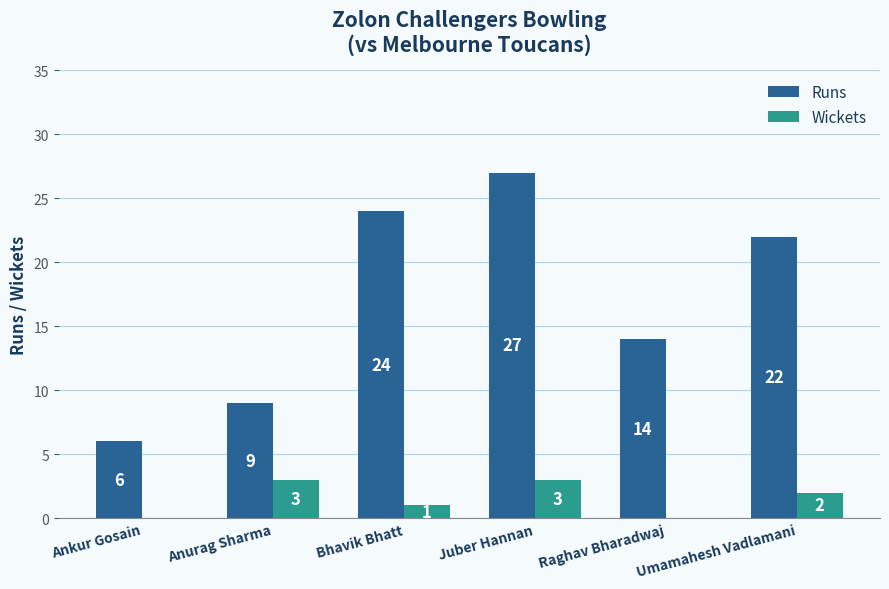

What is the sum of the Wickets values at Ankur Gosain and Anurag Sharma?

3